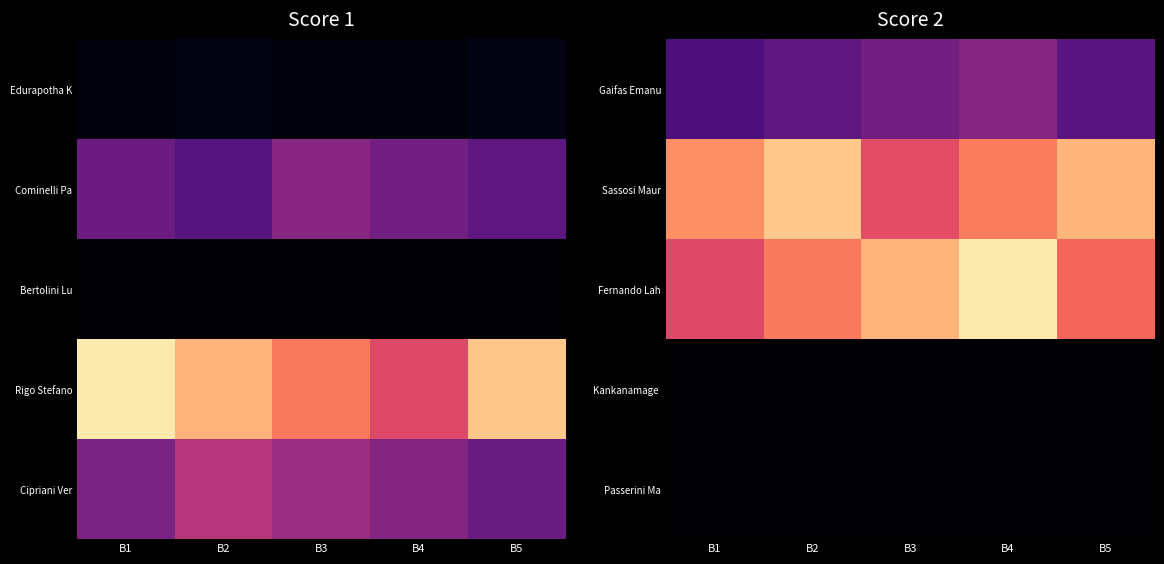

Count the Gaifas Emanu values in the range 6 to 8.

3